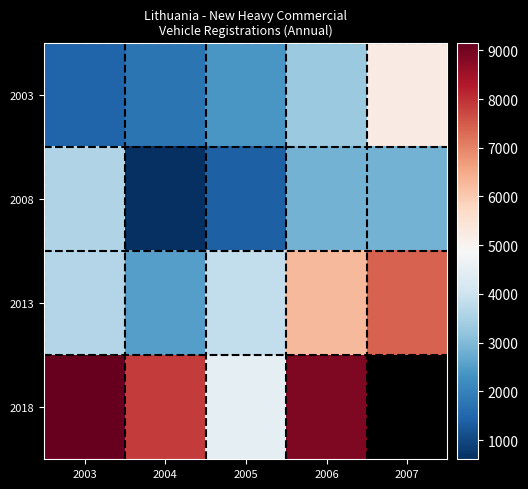

What is the difference between the 2018 values at 2003 and 2005?

4682.0